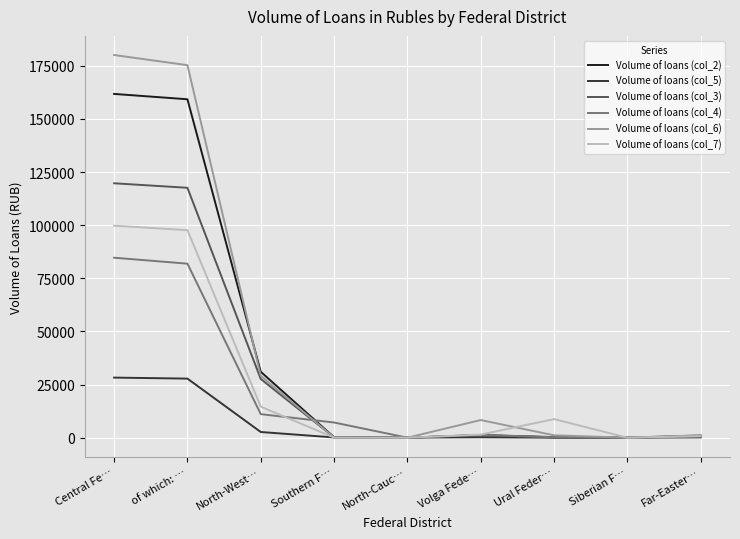

Which series has the largest range (max minus min)?

Volume of loans (col_6)